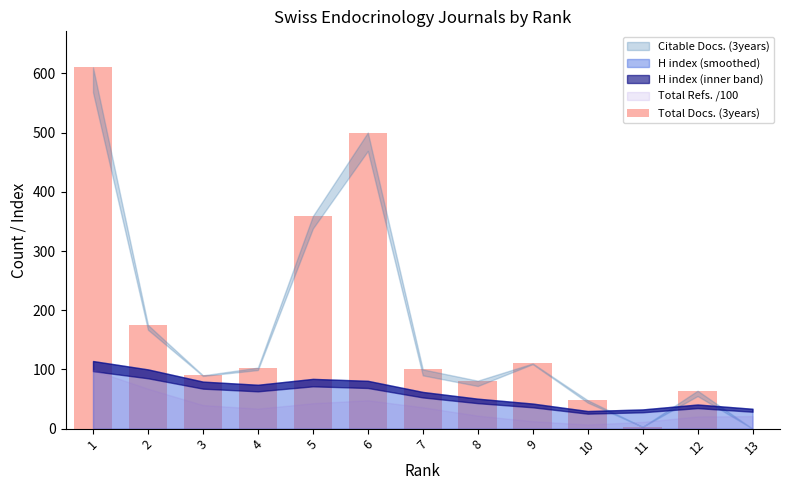

Reading right to left, what are all the values shown in this chart?

0	64	3	48	110	81	100	500	359	103	90	175	610